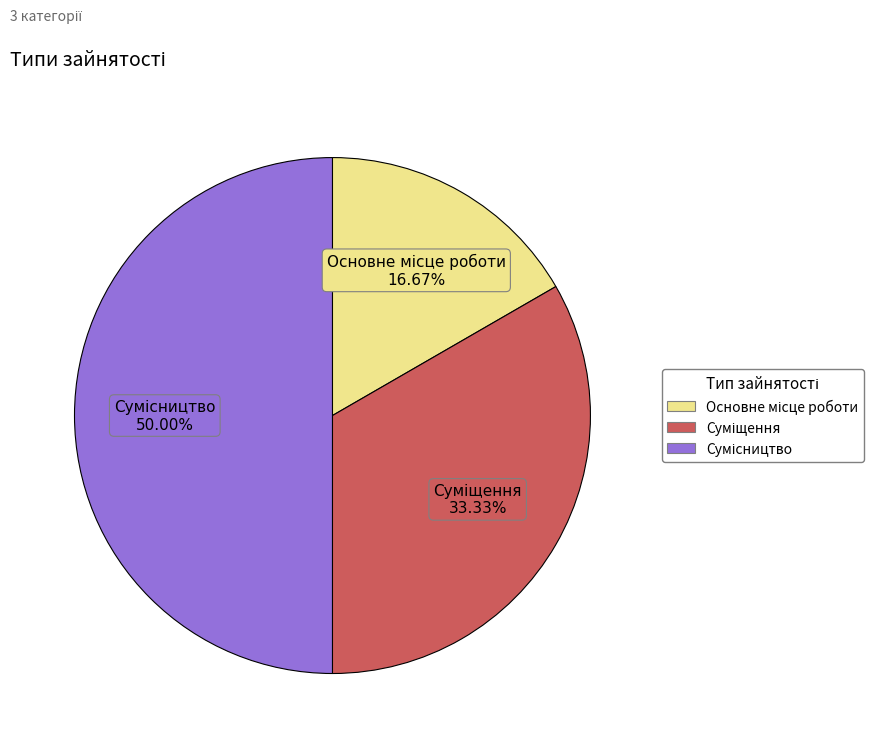

Rank the categories by value from lowest to highest.

Основне місце роботи, Суміщення, Сумісництво